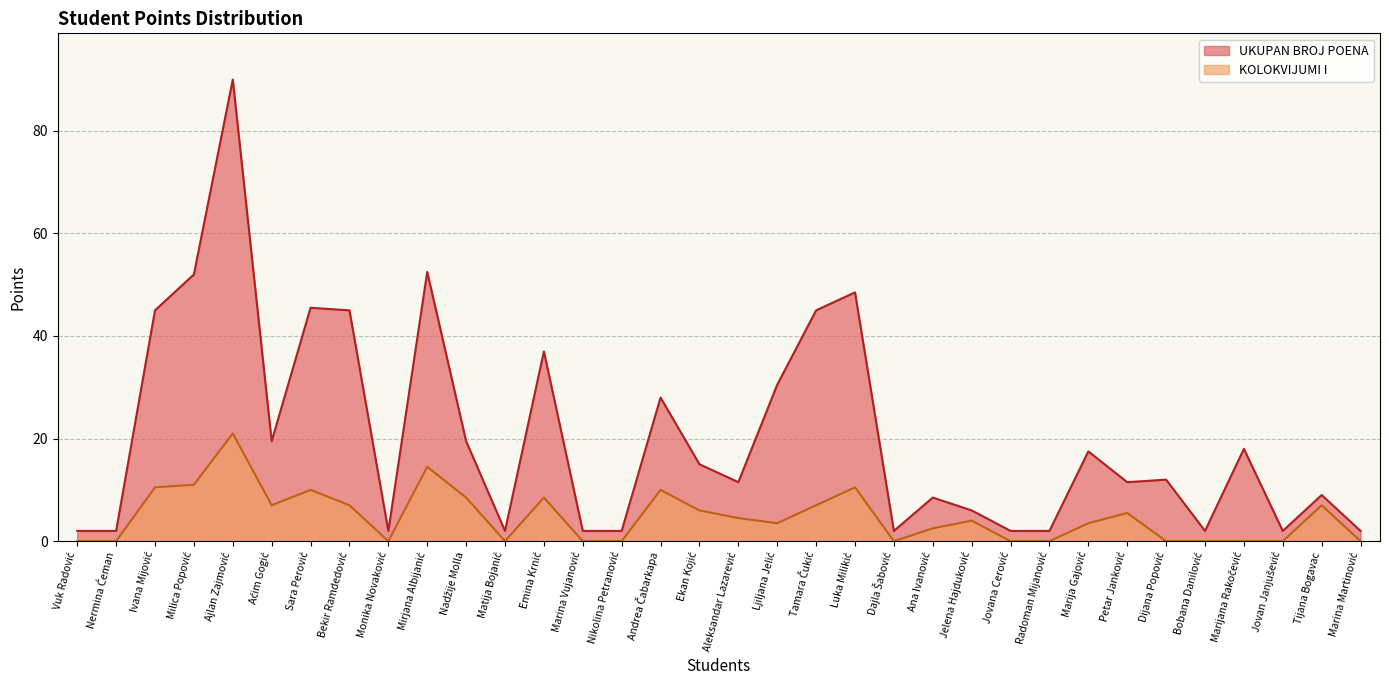

True or false: KOLOKVIJUMI I and UKUPAN BROJ POENA cross at least once.

False